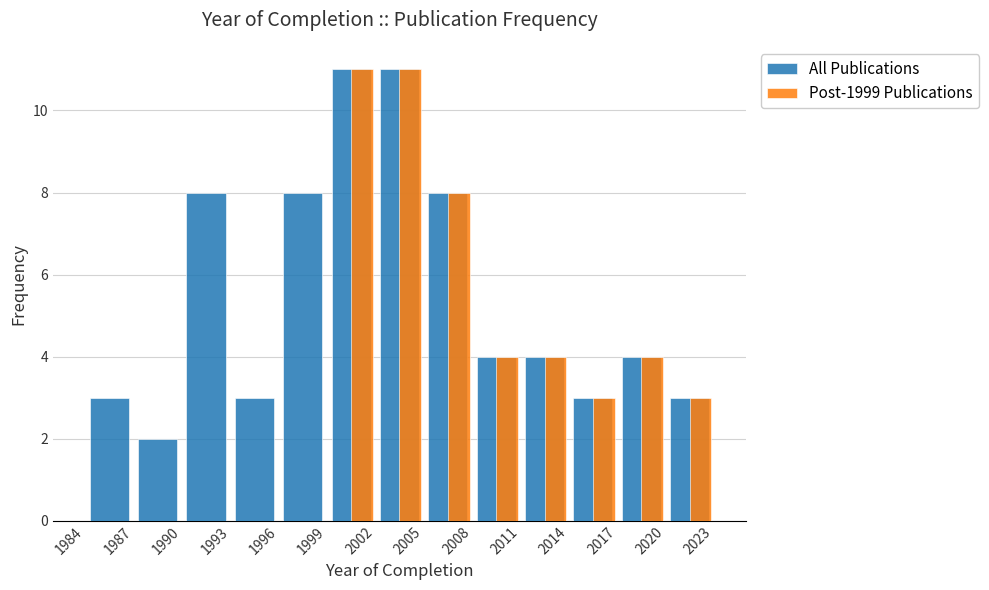

Reading left to right, list all the values displayed in this chart.

All Publications: 1987=3	1990=2	1993=8	1996=3	1999=8	2002=11	2005=11	2008=8	2011=4	2014=4	2017=3	2020=4	2023=3
Post-1999 Publications: 1987=0	1990=0	1993=0	1996=0	1999=0	2002=11	2005=11	2008=8	2011=4	2014=4	2017=3	2020=4	2023=3